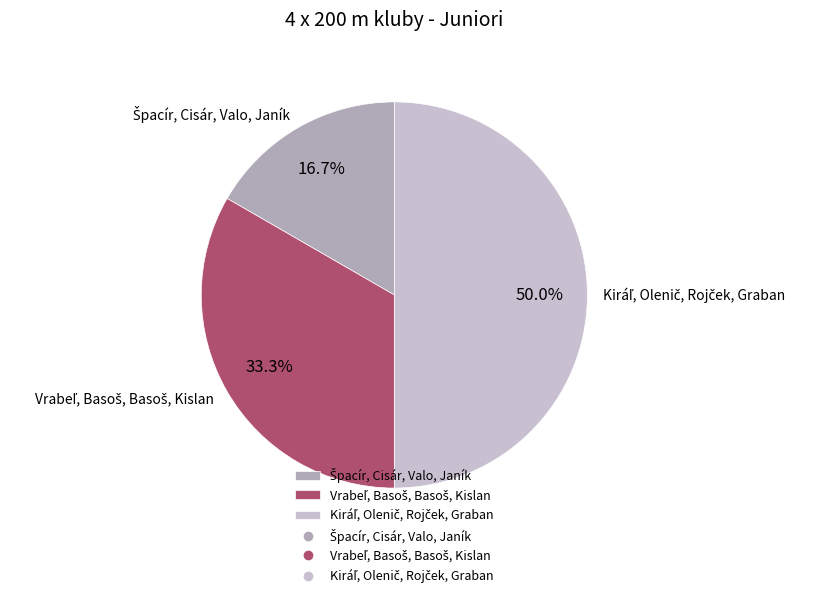

To the nearest percent, what is the combined percentage of Špacír, Cisár, Valo, Janík and Vrabeľ, Basoš, Basoš, Kislan?

50%